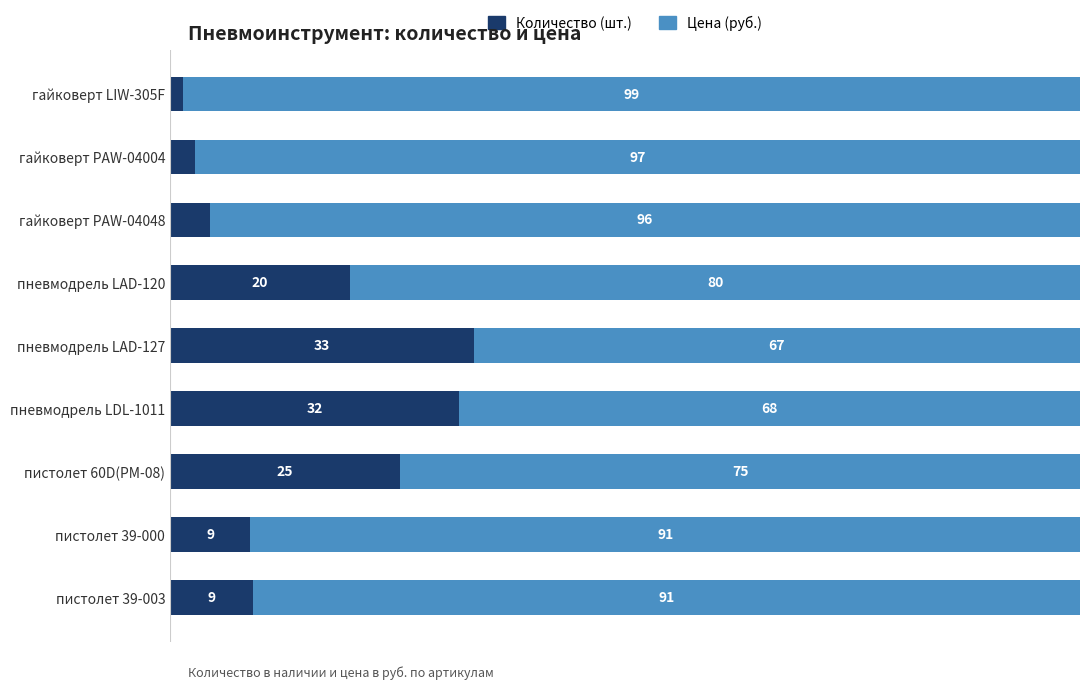

Which category has the highest value in the Количество (шт.) series?

пневмодрель LAD-127